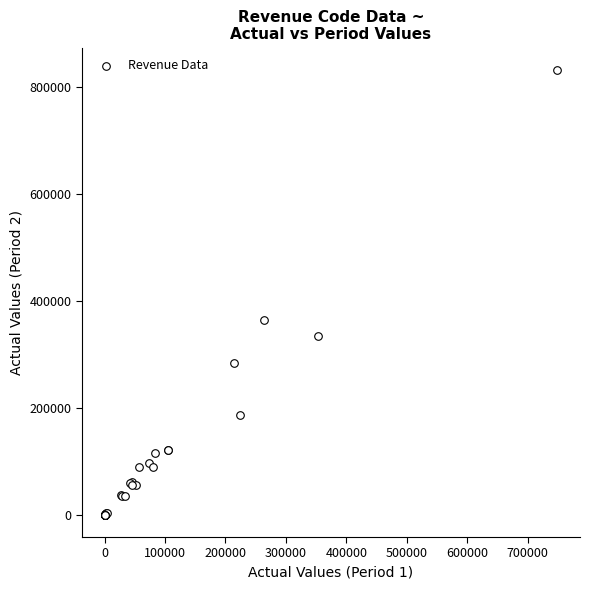

What Y value in the scatter plot is closest to 415919?

364268